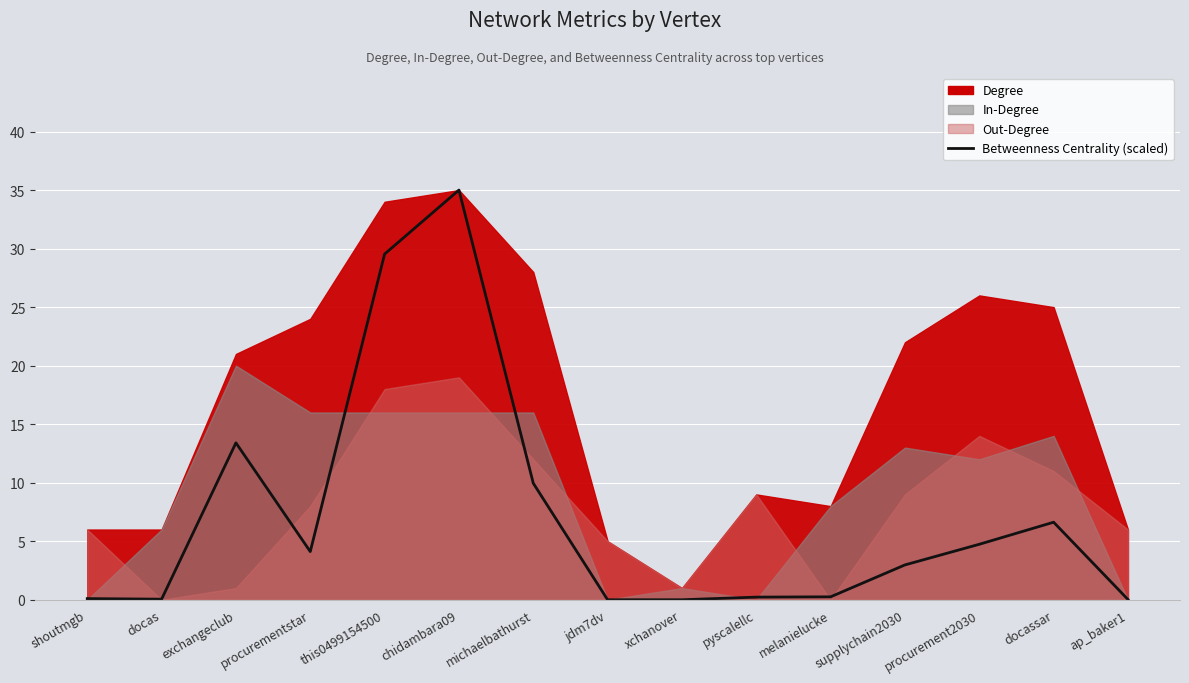

At which label is the value closest to 17?

exchangeclub